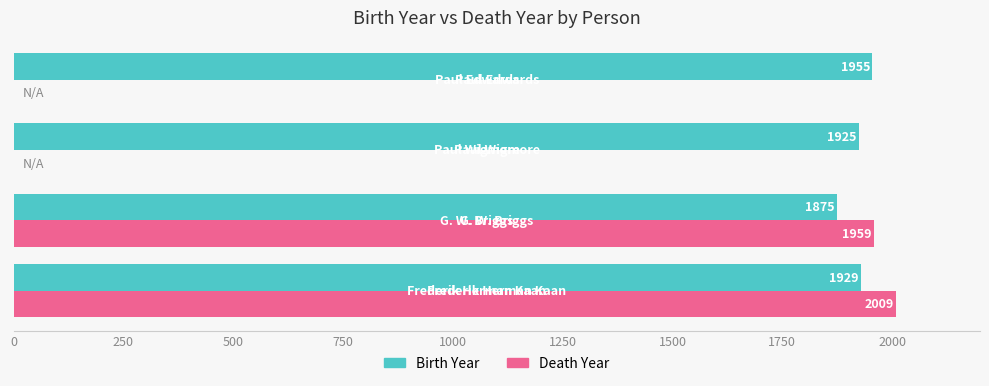

What is the maximum value shown in the chart?

2009